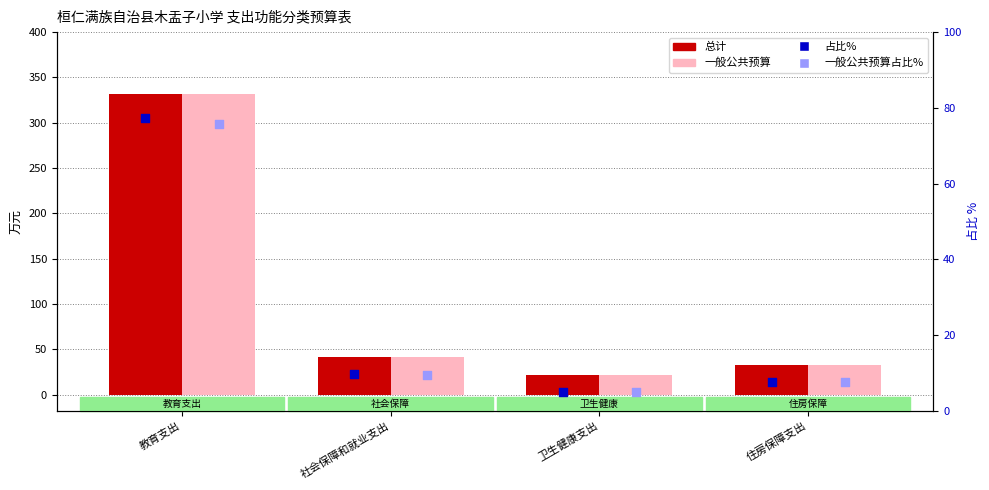

What is the total value across all series at 教育支出?

816.2